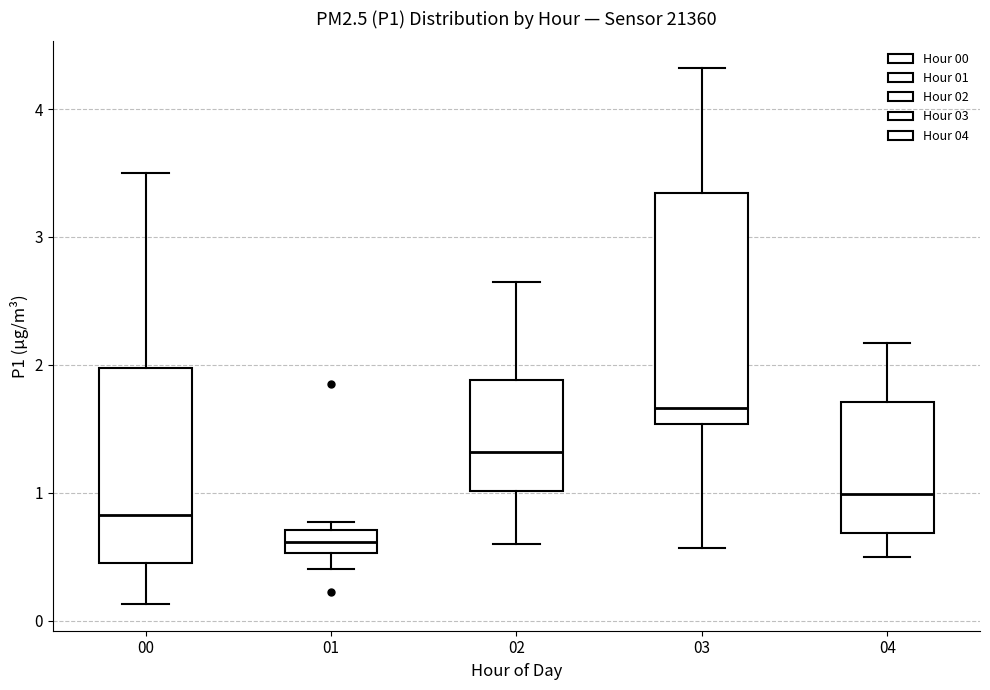

Reading left to right, read every box against the y-axis: the position of its median line, the range the box covers, and the ends of its whiskers. The values are not printed on the chart, so give them approximately, as read against the axis.

00: median 0.8, box 0.5 to 2.0, whiskers 0.1 to 3.5
01: median 0.6, box 0.5 to 0.7, whiskers 0.4 to 0.8
02: median 1.3, box 1.0 to 1.9, whiskers 0.6 to 2.7
03: median 1.7, box 1.5 to 3.3, whiskers 0.6 to 4.3
04: median 1.0, box 0.7 to 1.7, whiskers 0.5 to 2.2